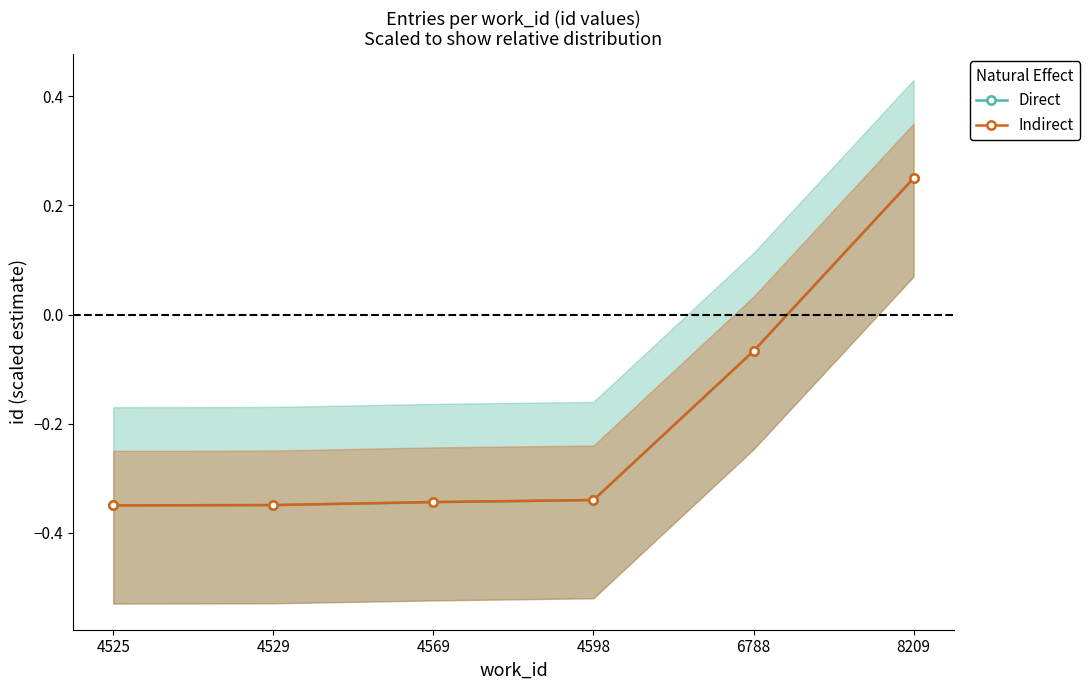

What is the total value across all series at 4598?

-0.7